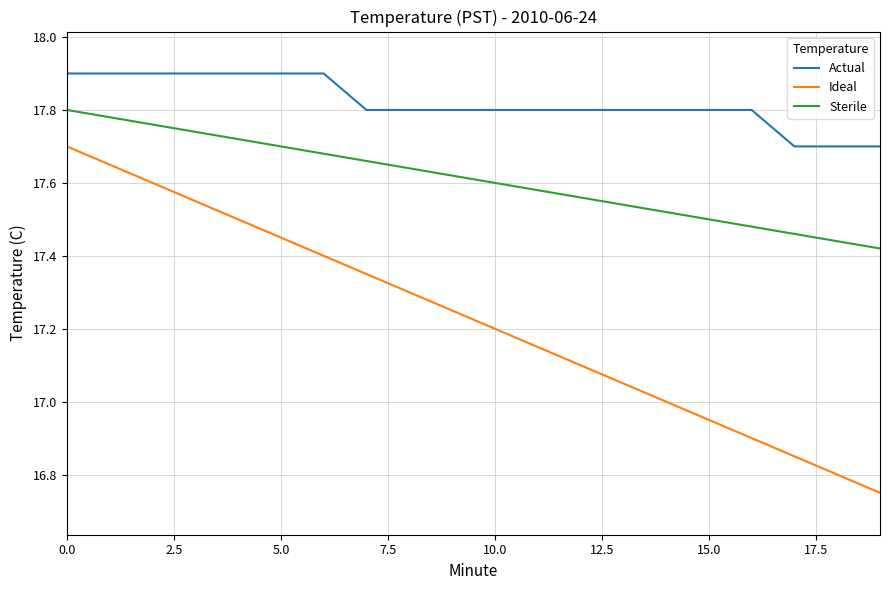

True or false: Ideal and Sterile cross at least once.

False